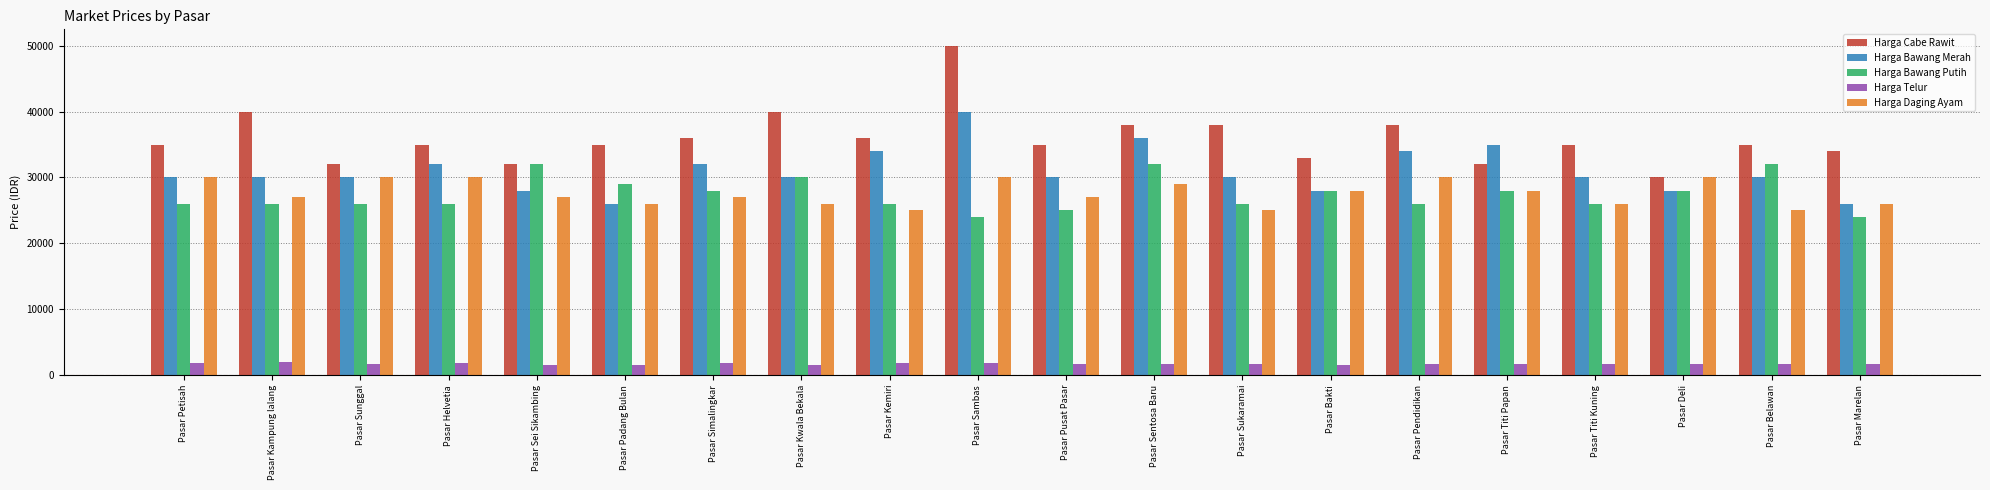

What is the difference between the highest and lowest values at Pasar Kwala Bekala?

38500